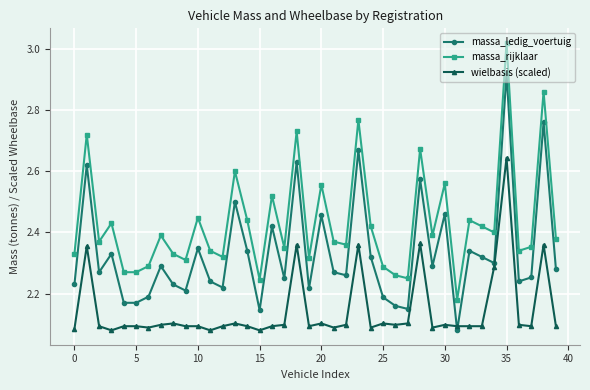

True or false: massa_rijklaar has more than 2 points higher than both neighbors.

True